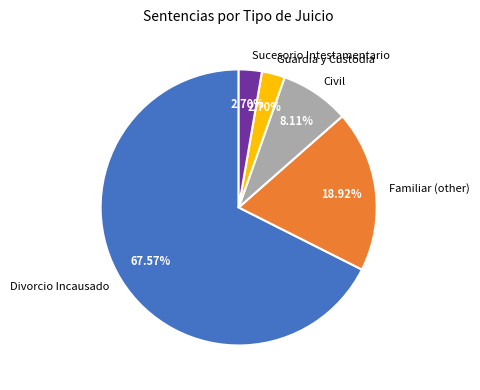

Is there a majority slice in this chart?

Yes